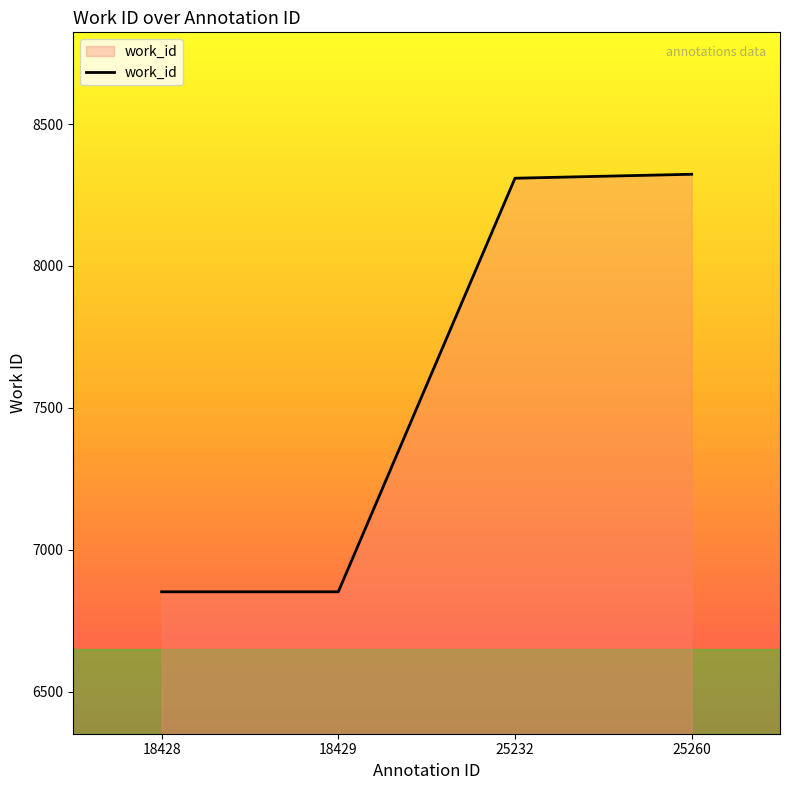

What is the maximum value shown in the chart?

8323